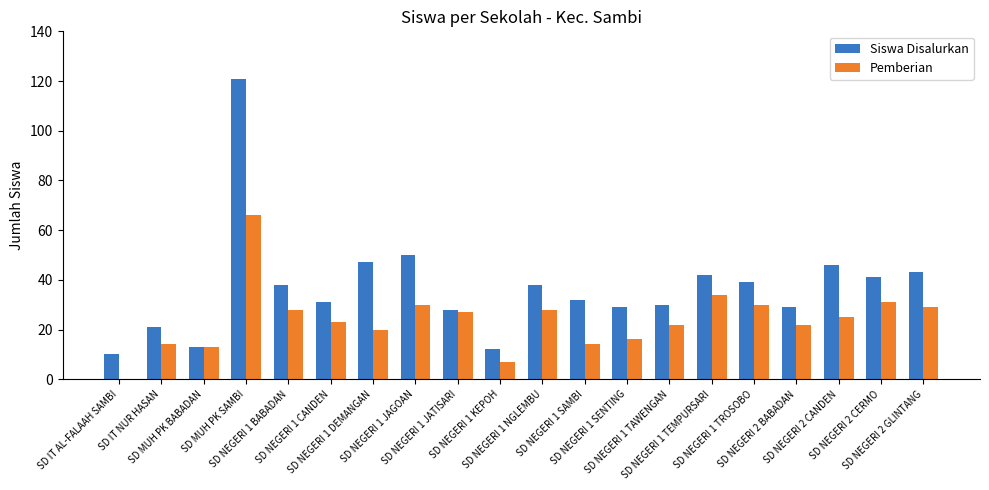

Reading left to right, what are all the values shown in this chart?

Siswa Disalurkan: 10	21	13	121	38	31	47	50	28	12	38	32	29	30	42	39	29	46	41	43
Pemberian: 0	14	13	66	28	23	20	30	27	7	28	14	16	22	34	30	22	25	31	29